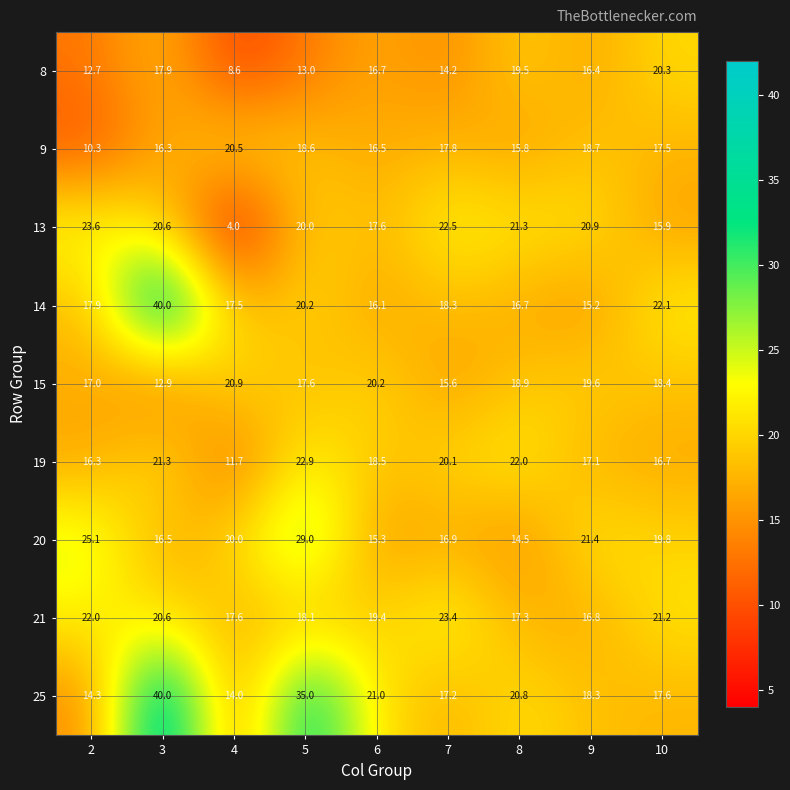

How many distinct data groups are displayed?

9